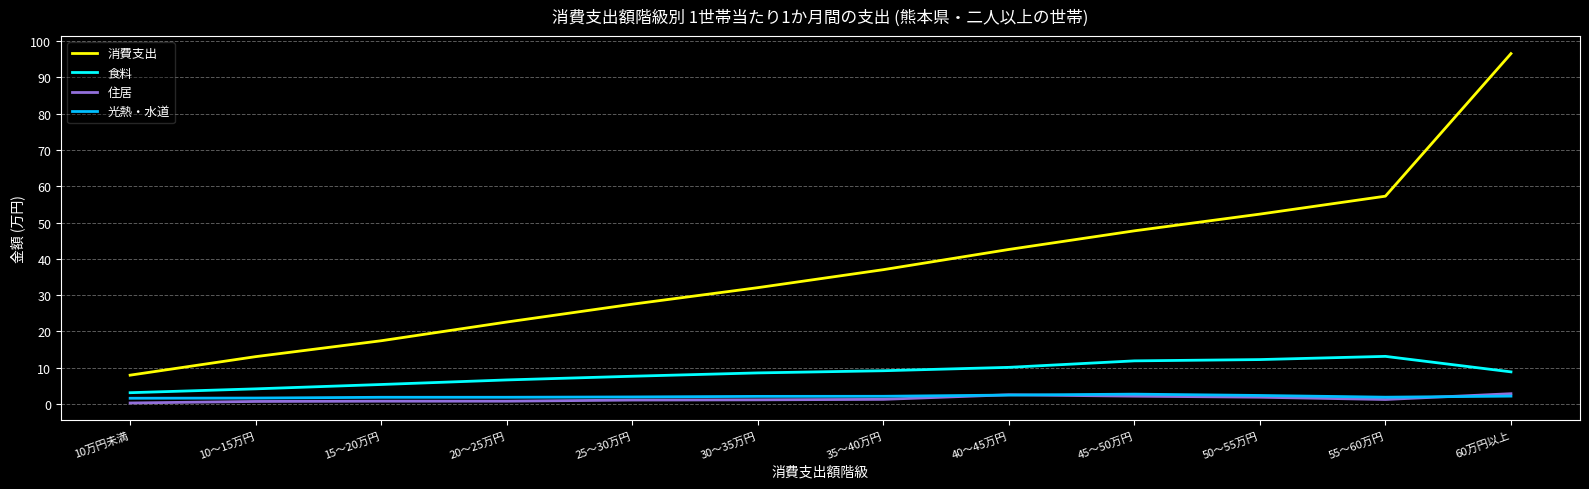

Reading right to left, list all the values displayed in this chart.

消費支出: 965757	572749	523302	477201	425833	370124	320532	274894	225771	174168	130351	79281
食料: 88387	131122	122279	118717	100819	91497	85526	76312	66138	53571	41537	30920
住居: 28168	12266	18503	21376	25189	12609	11253	10634	7566	7573	6815	2609
光熱・水道: 21513	18561	23319	26974	24432	21075	20801	19250	18357	18292	16203	15627